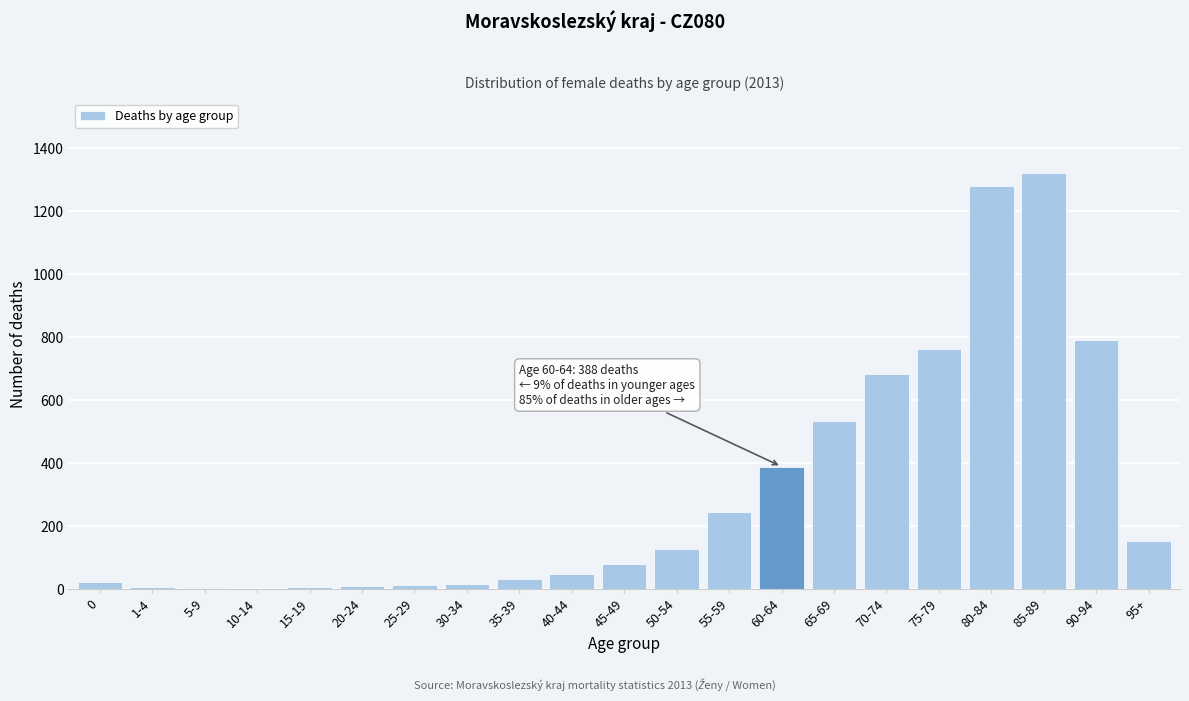

The chart shows a value of 388 at 60-64. True or false?

True